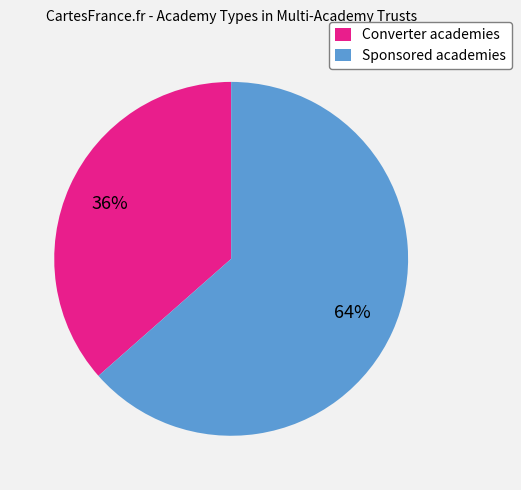

Approximately how many times larger is the value at Sponsored academies compared to Converter academies?

1.7